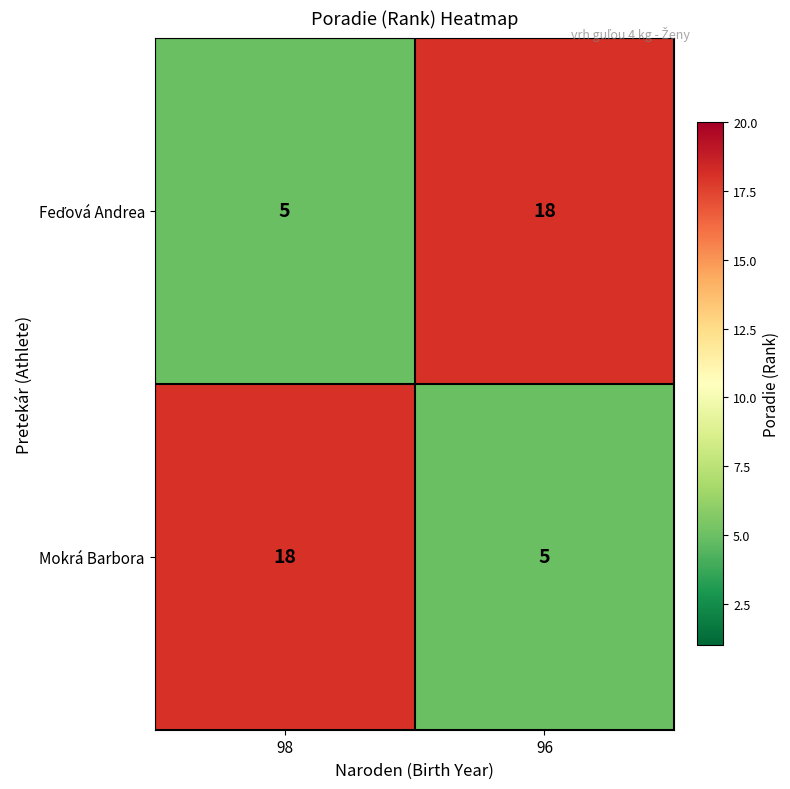

How many data points does each series have?

2